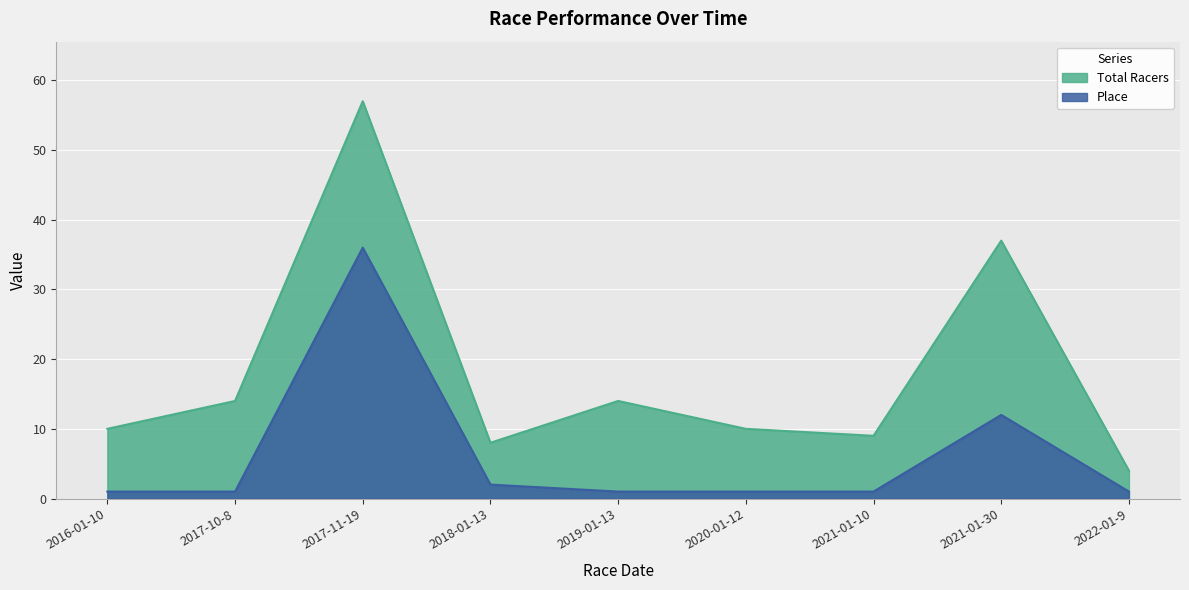

What is the value of the Place point at the 1st from the left?

1